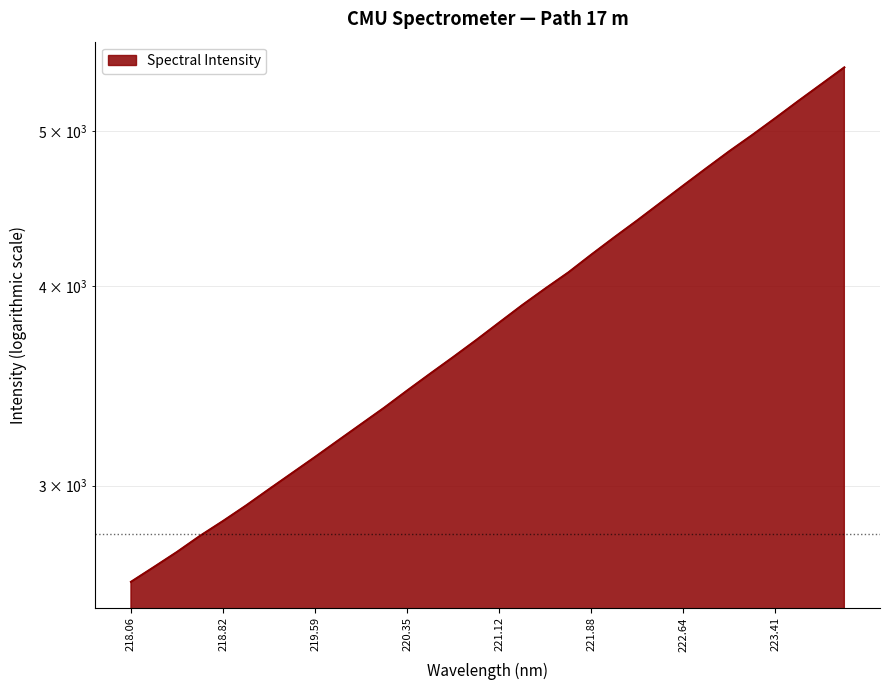

Approximately how many times larger is the value at 219.2067 compared to 220.1623?

0.9